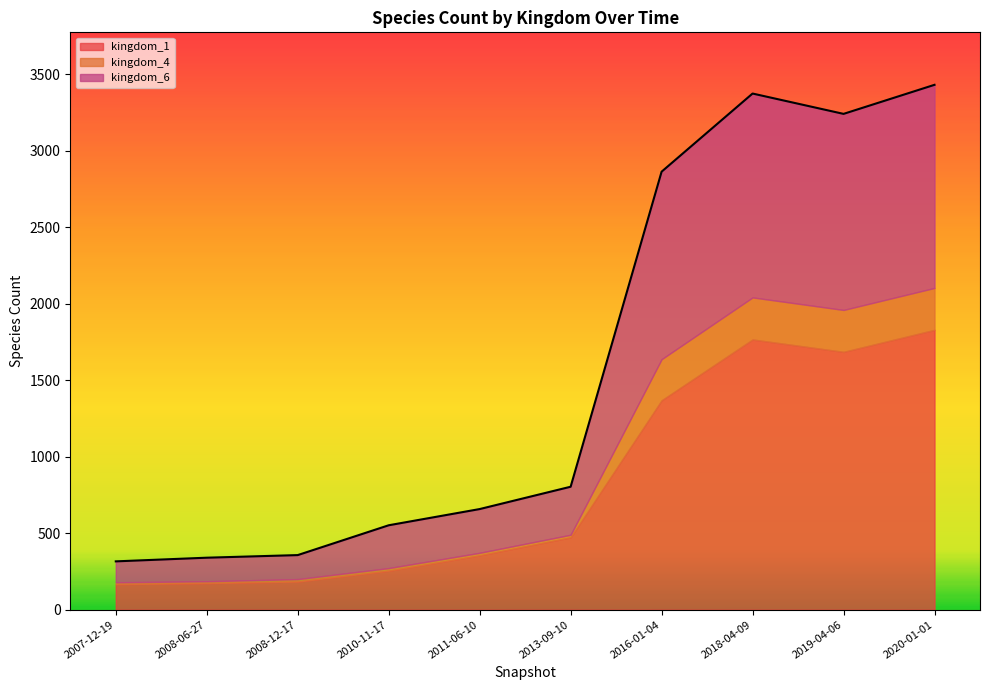

How many series are shown in this chart?

3